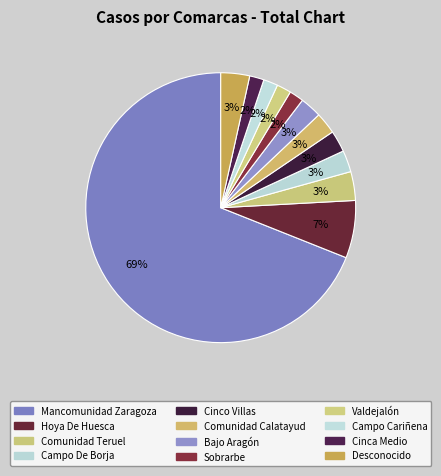

Is it true that Cinco Villas is 3% of the pie?

True